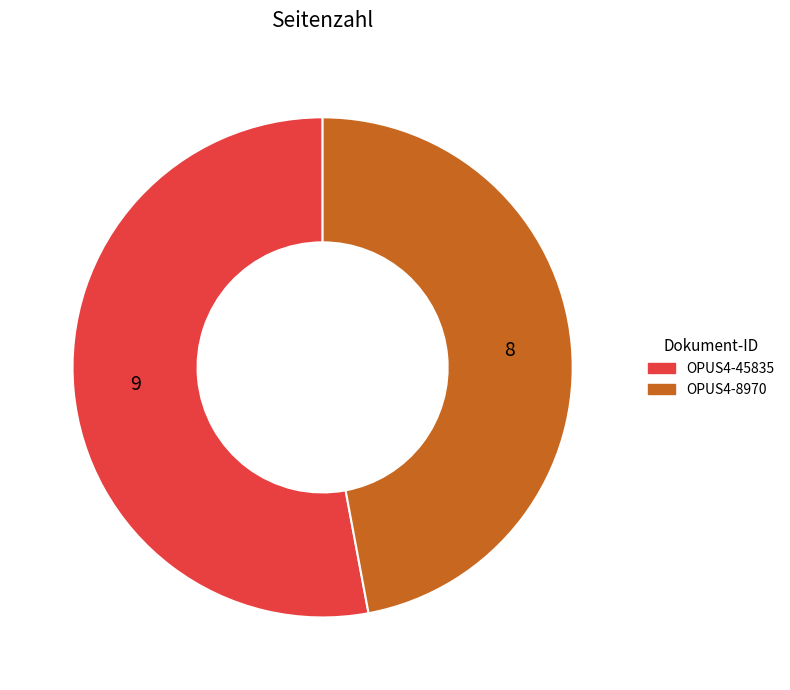

Do OPUS4-45835 and OPUS4-8970 together represent more than half of the pie?

Yes